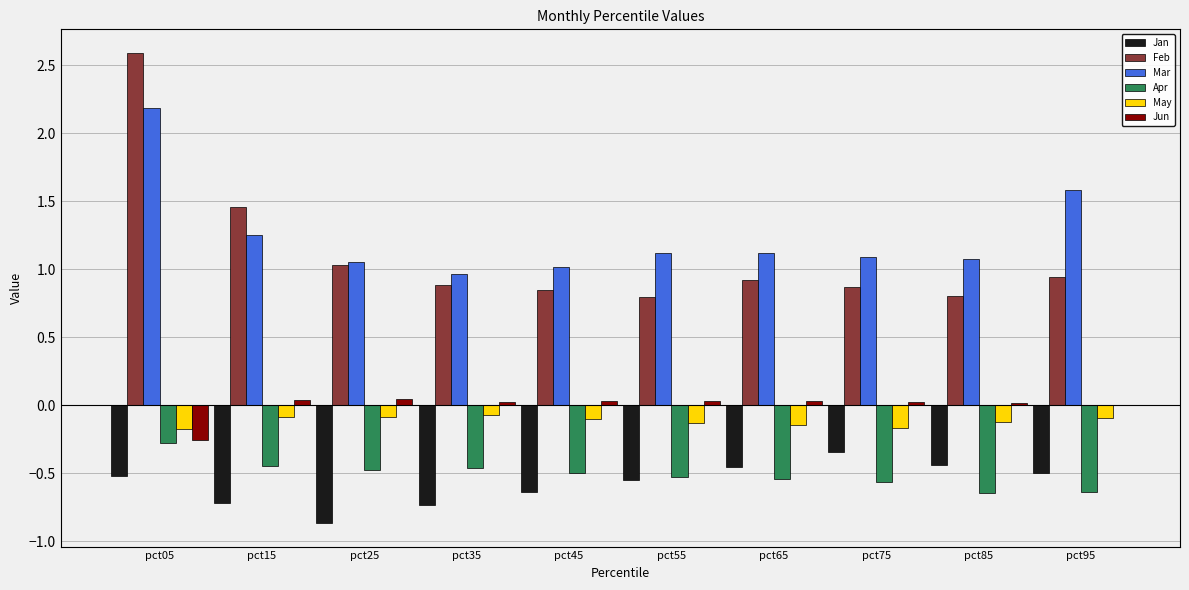

Does the chart contain stacked bars?

No